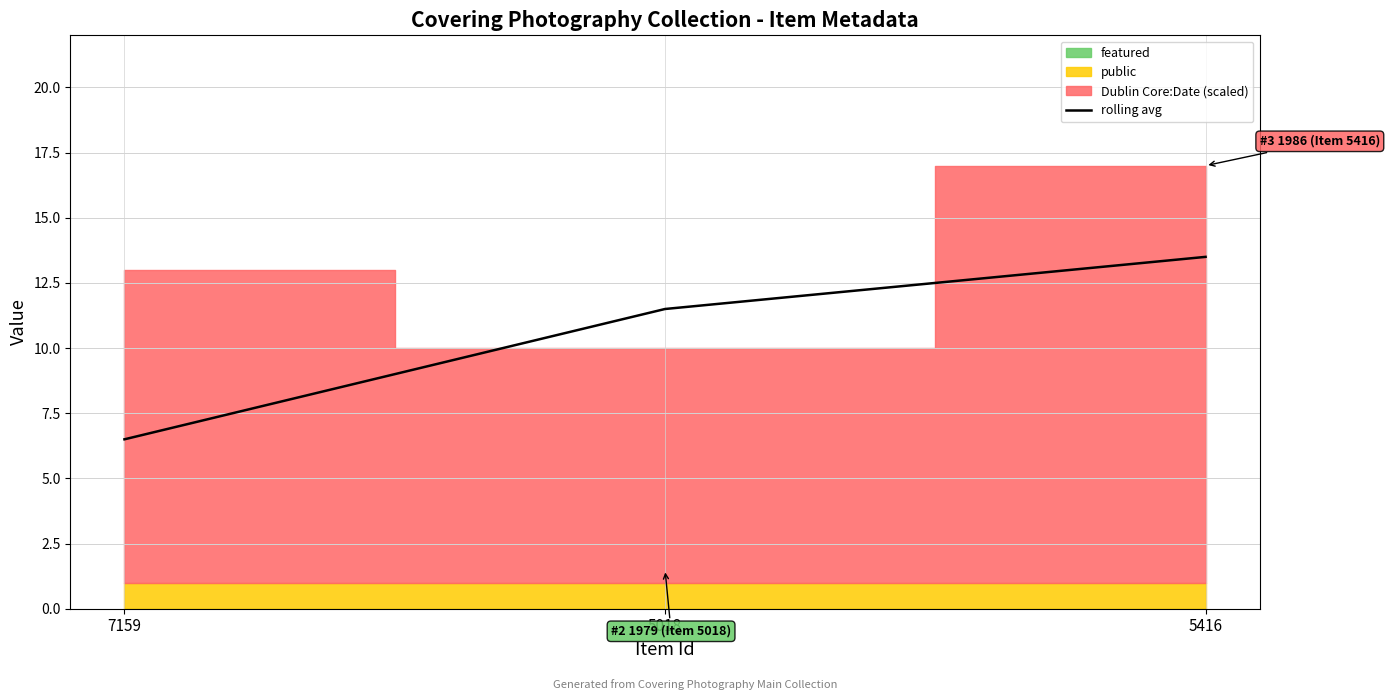

At which label is the value closest to 10?

5018